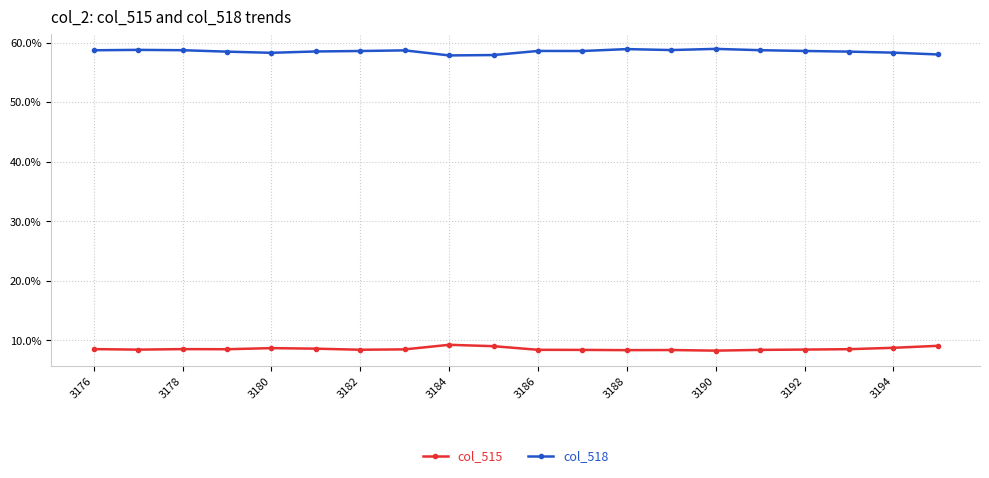

What are all the series names shown in the legend?

col_515, col_518